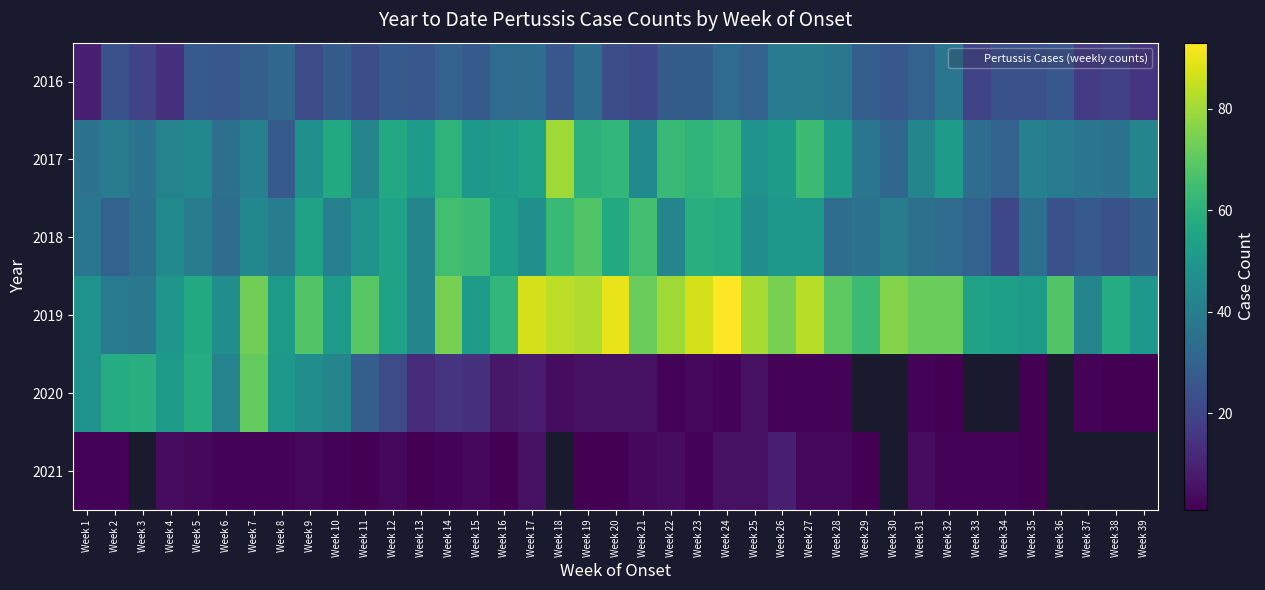

Which category has the highest value across all series?

Week 24